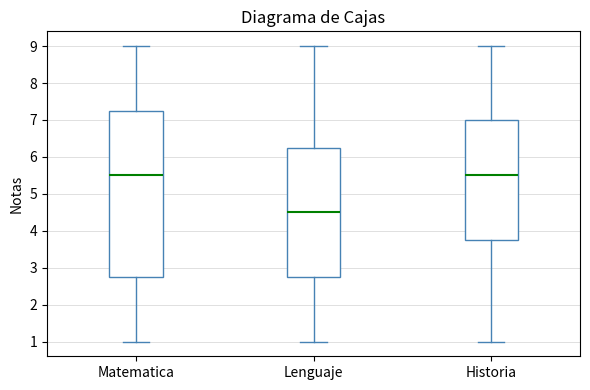

Comparing the boxes themselves (not the whiskers), which one is the tallest?

Matematica